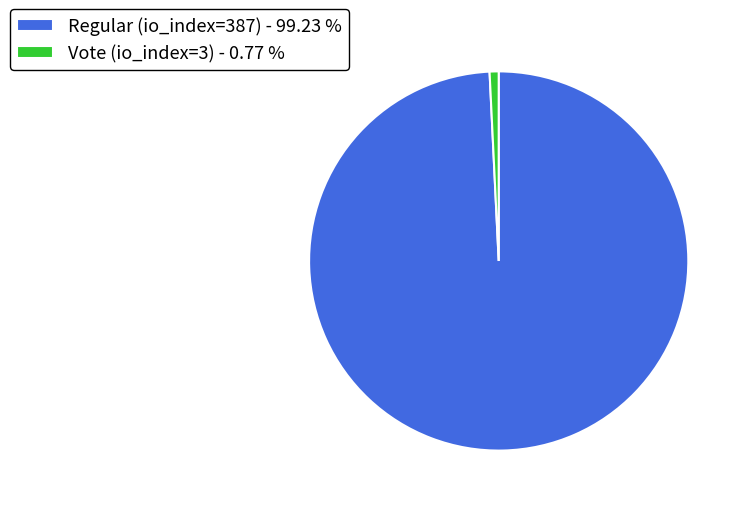

Which slice represents more than half of the pie?

Regular (io_index=387)